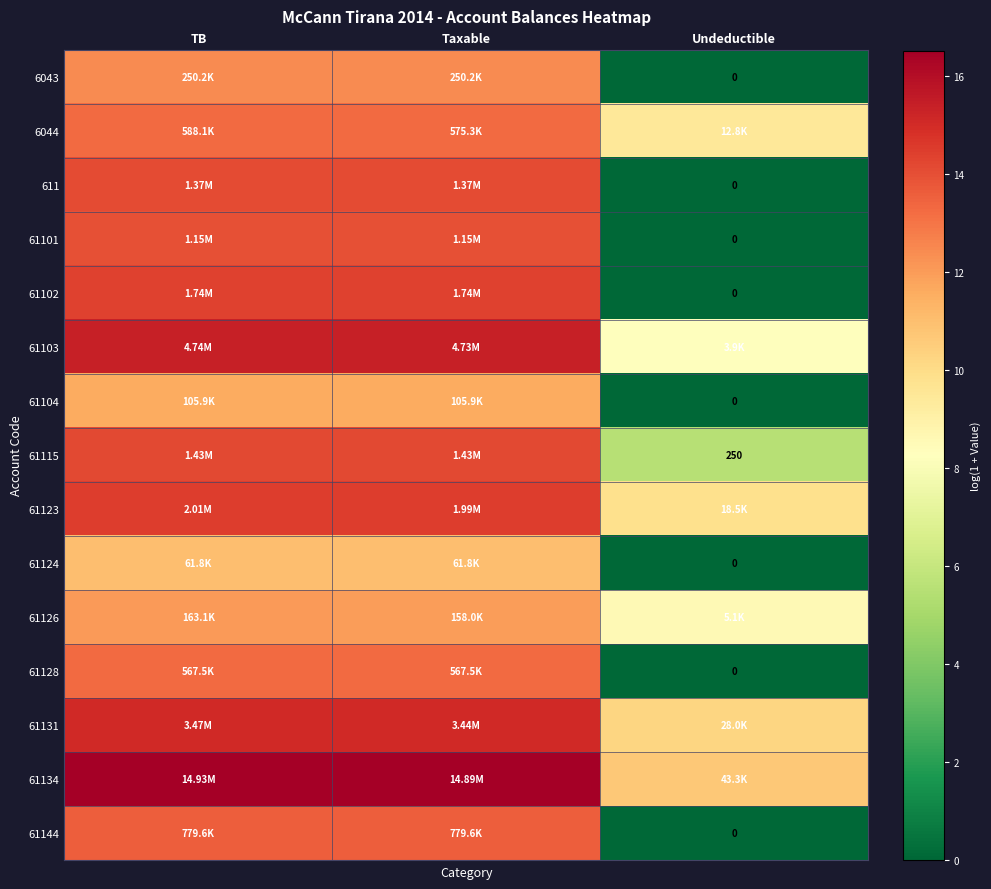

How many distinct data groups are displayed?

15